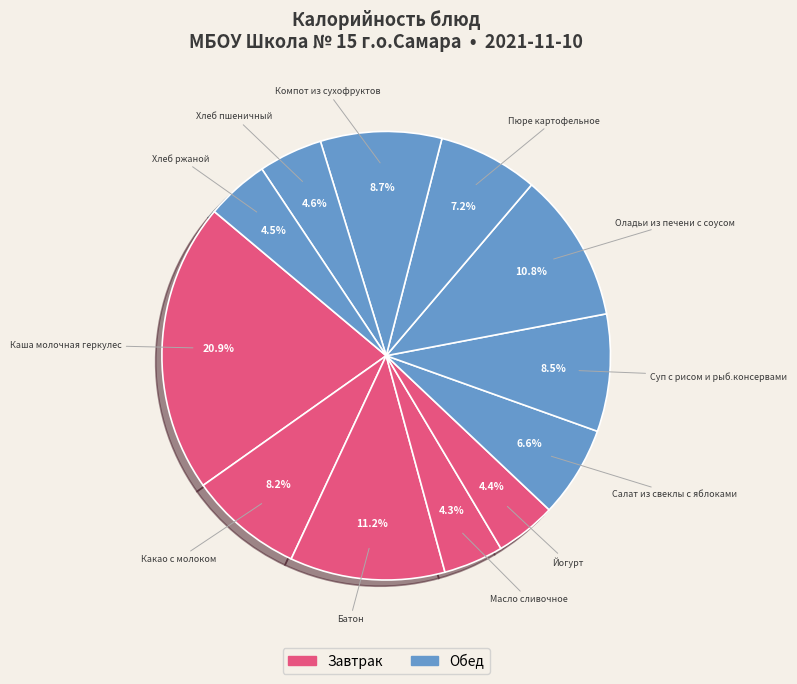

Rank the categories by value from highest to lowest.

Каша молочная геркулес, Батон, Оладьи из печени с соусом, Компот из сухофруктов, Суп с рисом и рыб.консервами, Какао с молоком, Пюре картофельное, Салат из свеклы с яблоками, Хлеб пшеничный, Хлеб ржаной, Йогурт, Масло сливочное